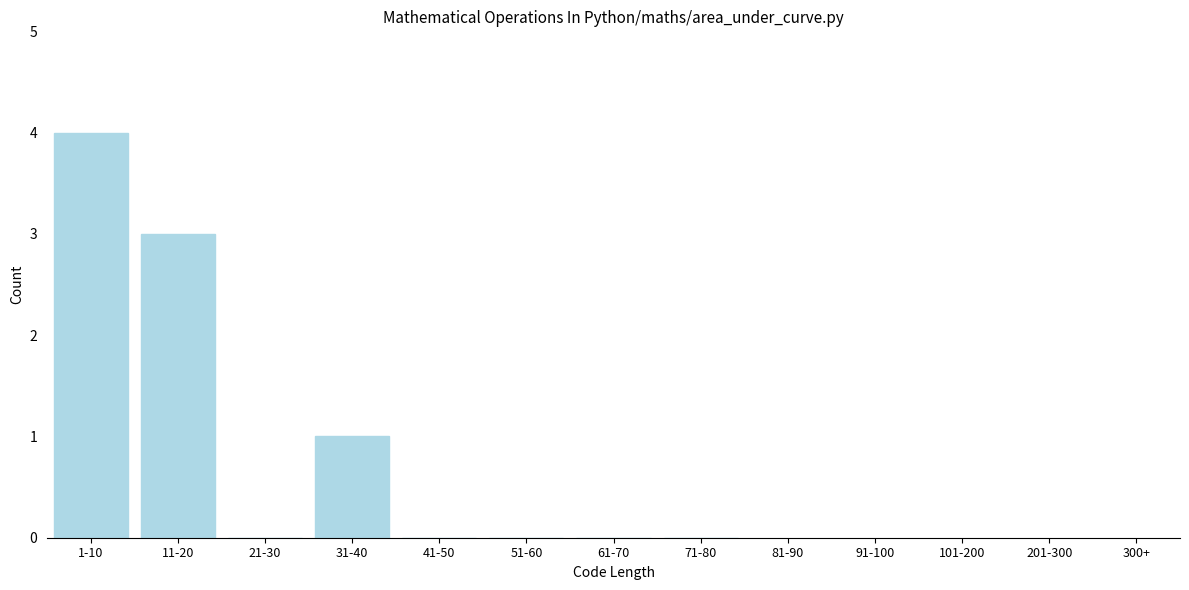

Reading left to right, transcribe all the data shown in this chart.

1-10=4	11-20=3	21-30=0	31-40=1	41-50=0	51-60=0	61-70=0	71-80=0